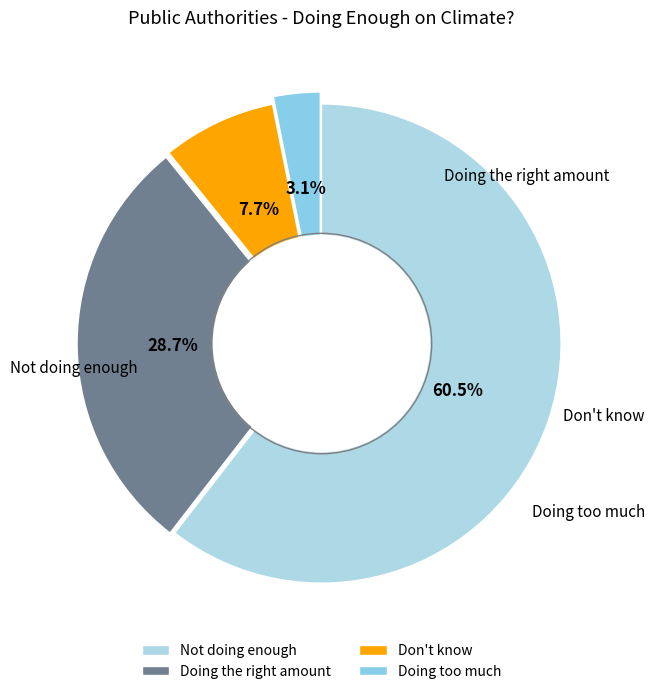

Which slice is the smallest?

Doing too much